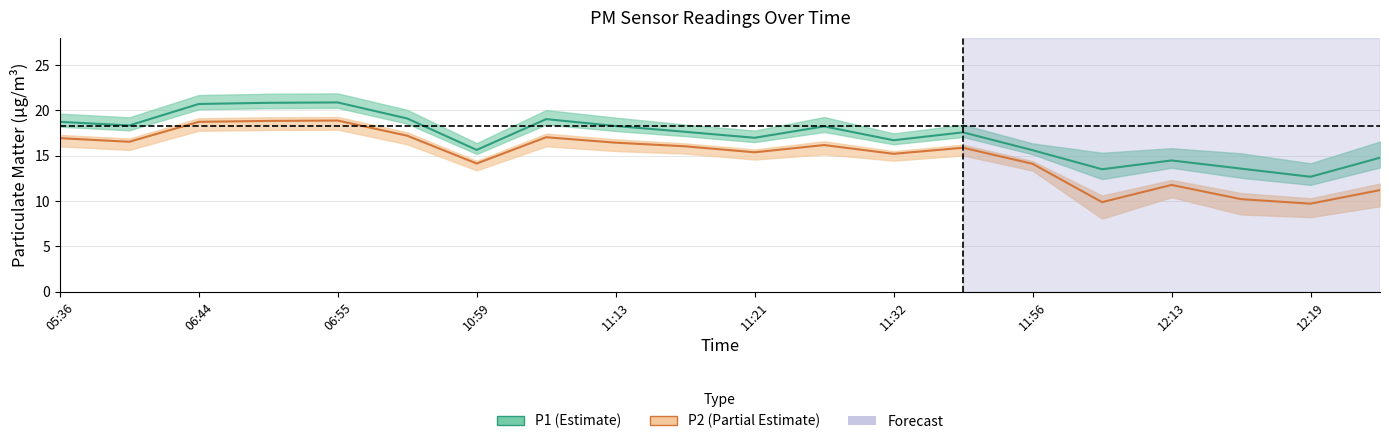

What is the total value across all series at 11:18?

33.7